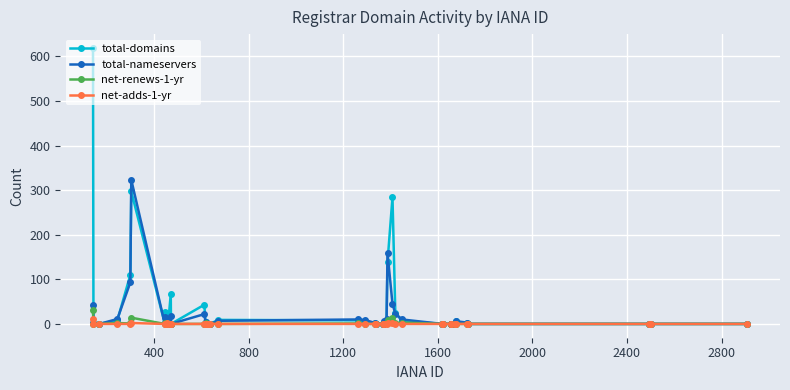

Is this an area chart (filled region under the line)?

No